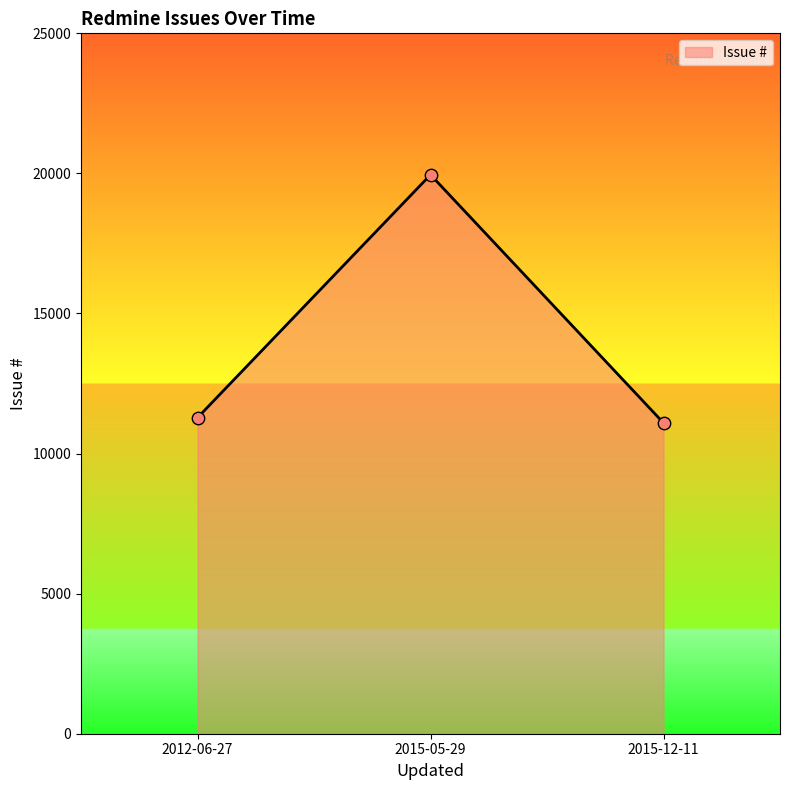

Between 2015-12-11 and 2015-05-29, which is larger?

2015-05-29